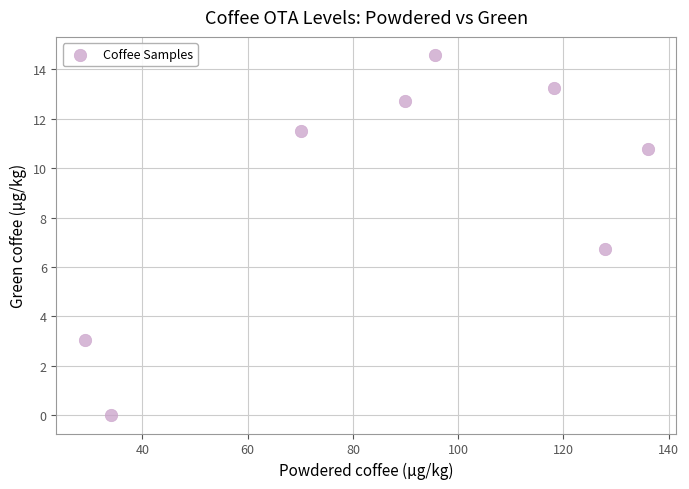

What Y value in the scatter plot is closest to 7?

6.7